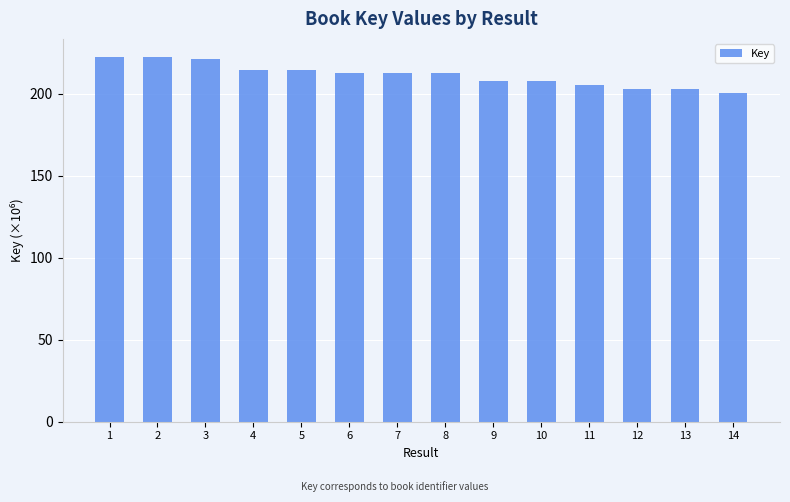

What is the difference between the values at 12 and 7?

9.5